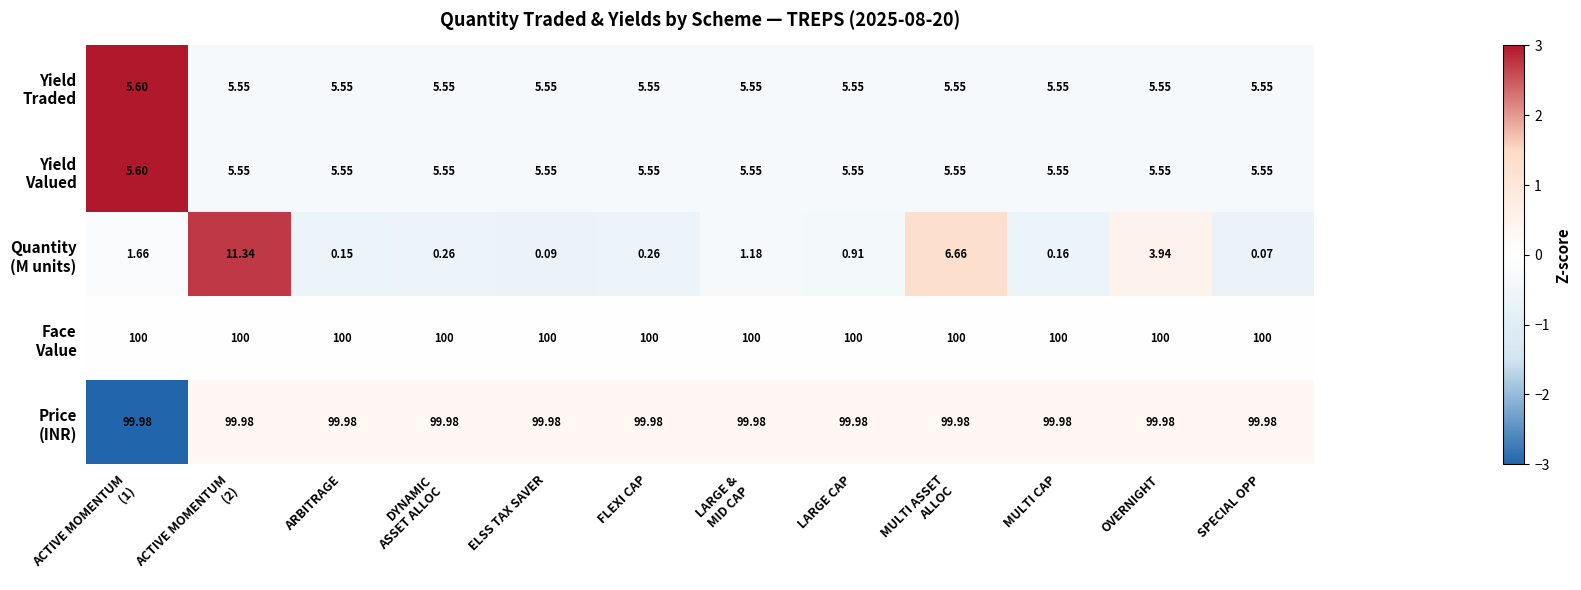

At which category does the chart reach its minimum across all series?

SPECIAL OPP